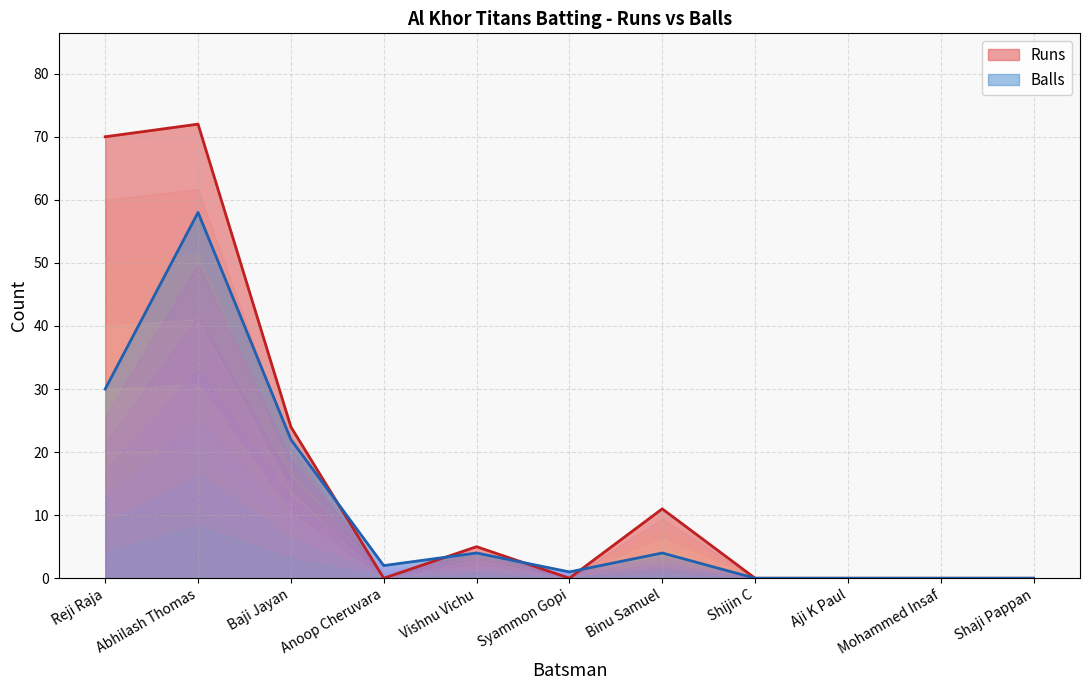

Between Syammon Gopi and Binu Samuel, which is larger?

Binu Samuel